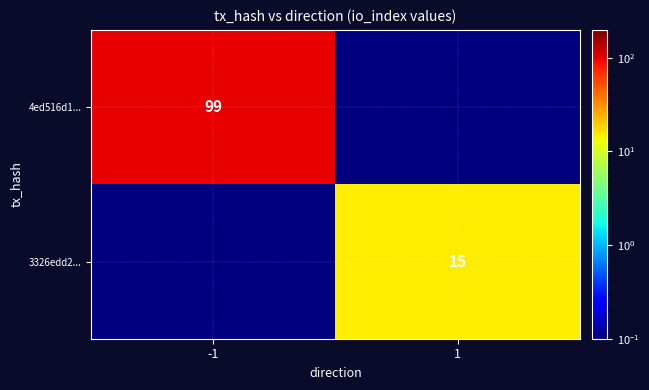

The 4ed516d1... series shows 99.0 at -1. True or false?

True